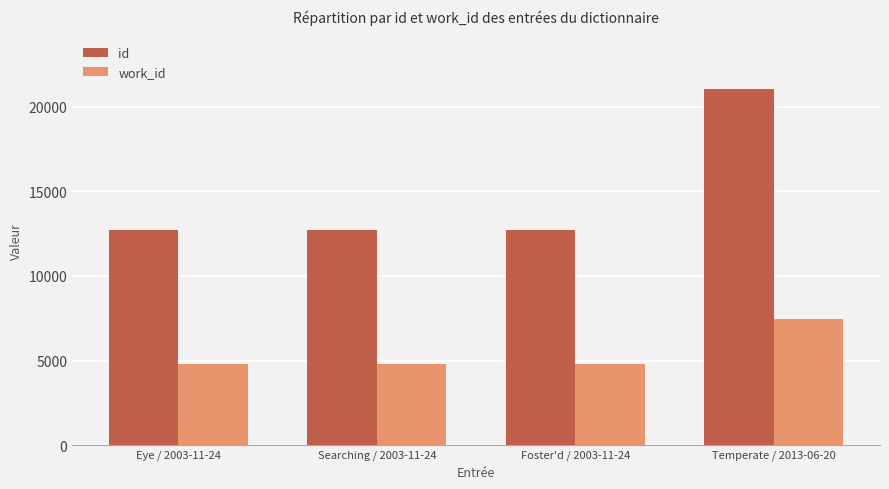

Which label corresponds to the largest value in the chart?

Temperate / 2013-06-20